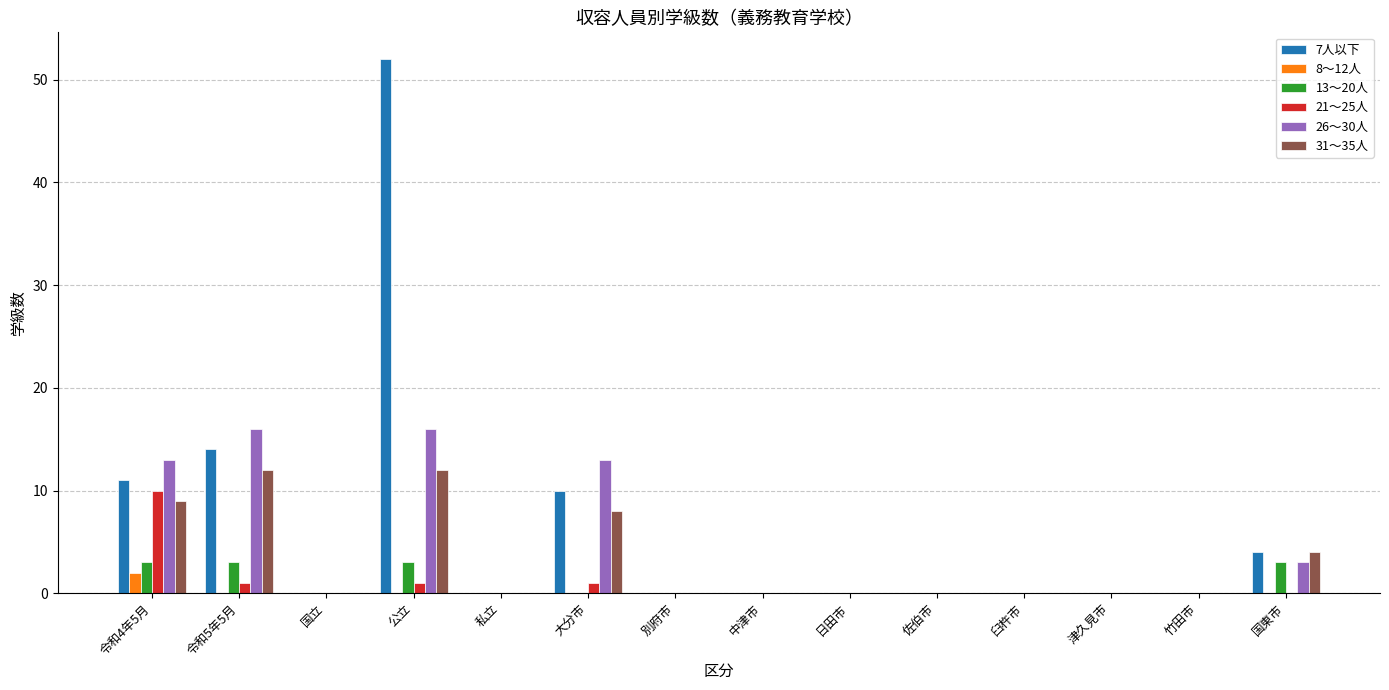

Which category has the highest value across all series?

公立